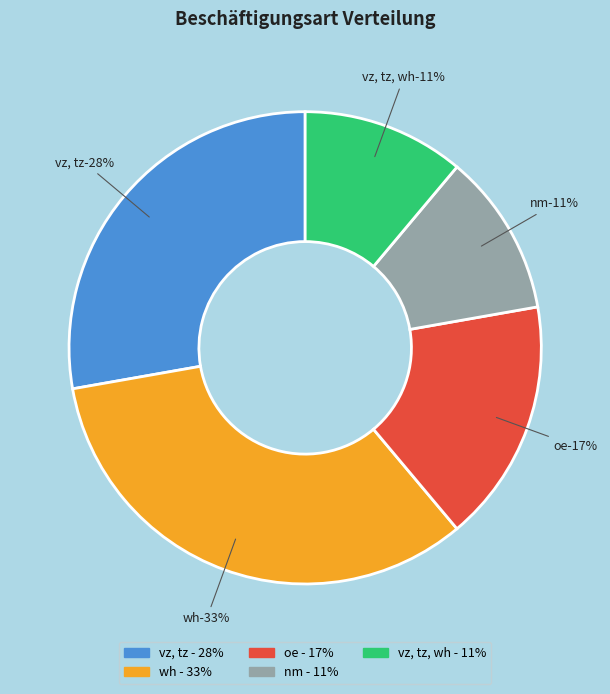

To the nearest percent, what is the difference between the largest and smallest slice percentages?

22%